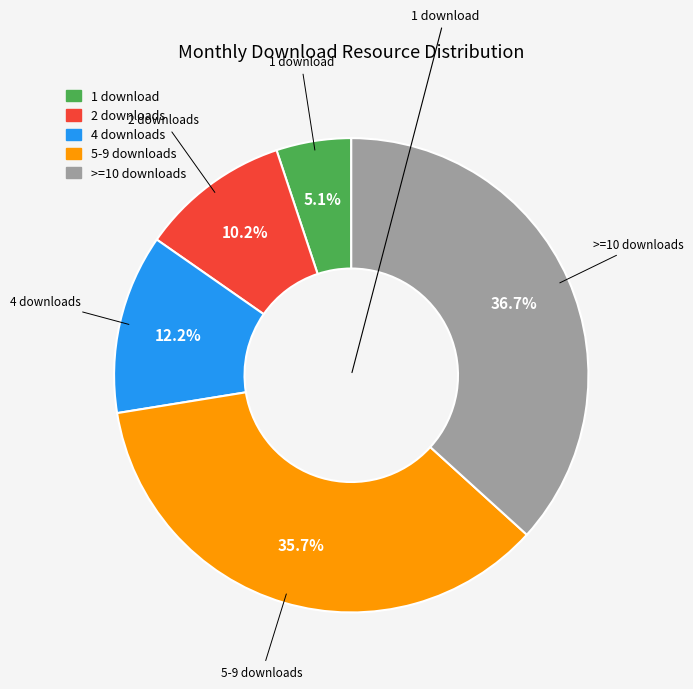

Does any single category account for the majority?

No